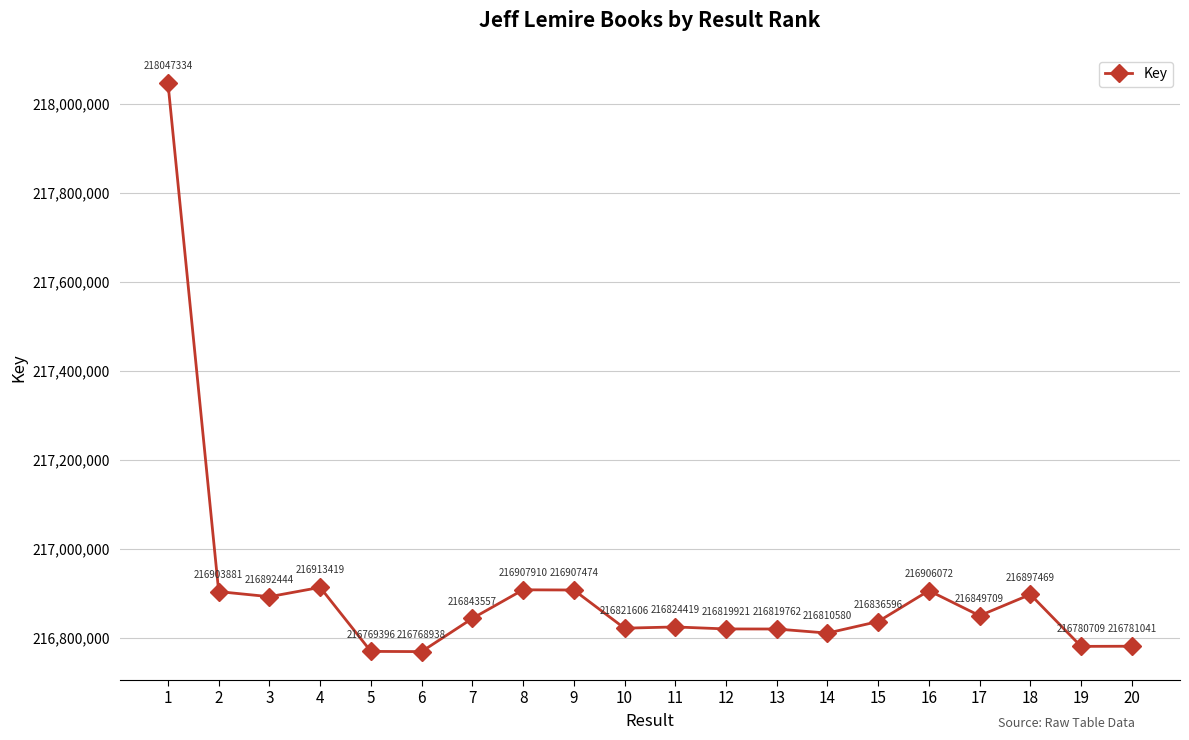

How many distinct data groups are displayed?

1